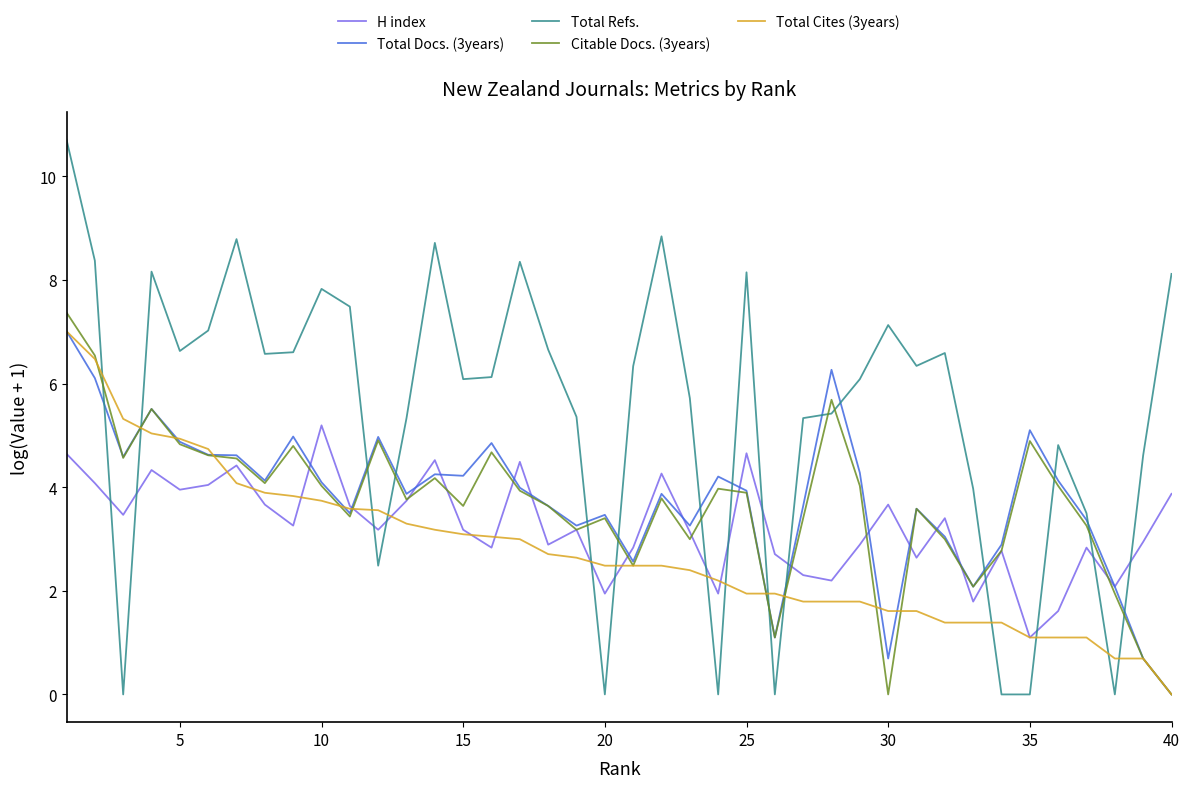

What is the difference between the maximum and second lowest values in the Citable Docs. (3years) series?

7.4